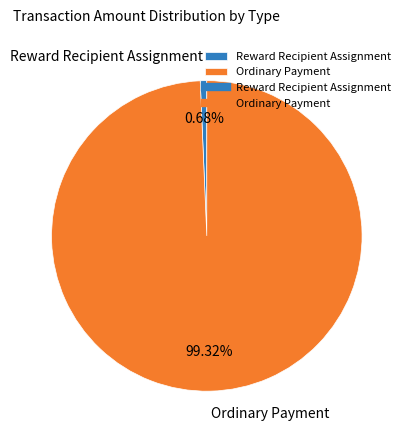

Do Reward Recipient Assignment and Ordinary Payment together represent more than half of the pie?

Yes